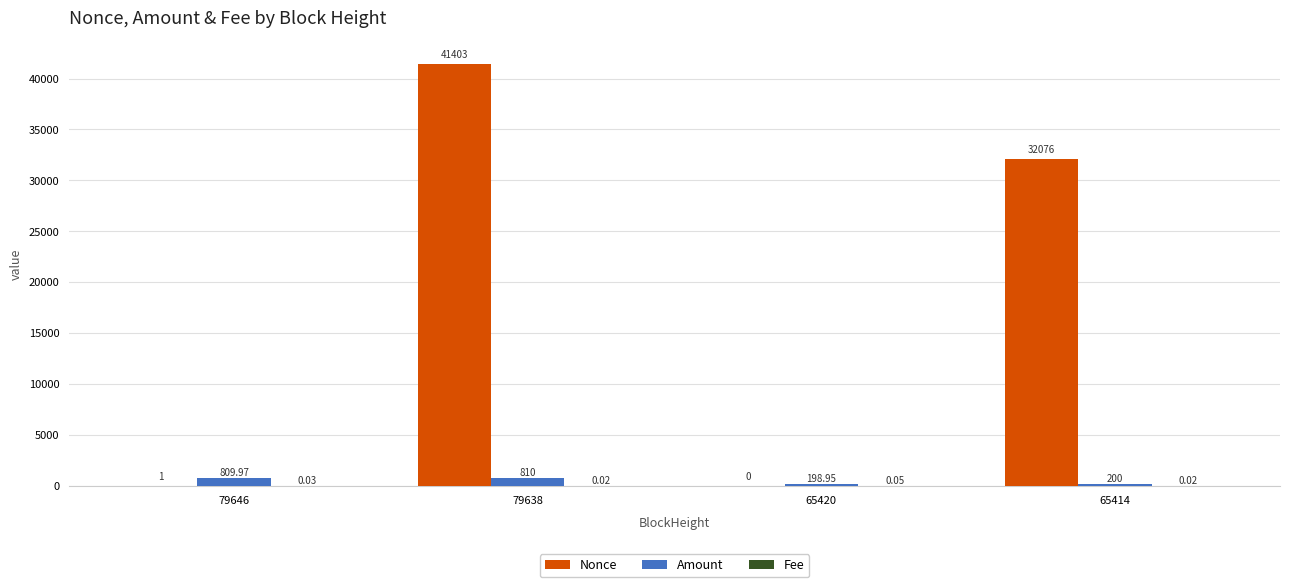

What is the sum of the Amount values at 79638 and 65414?

1010.0